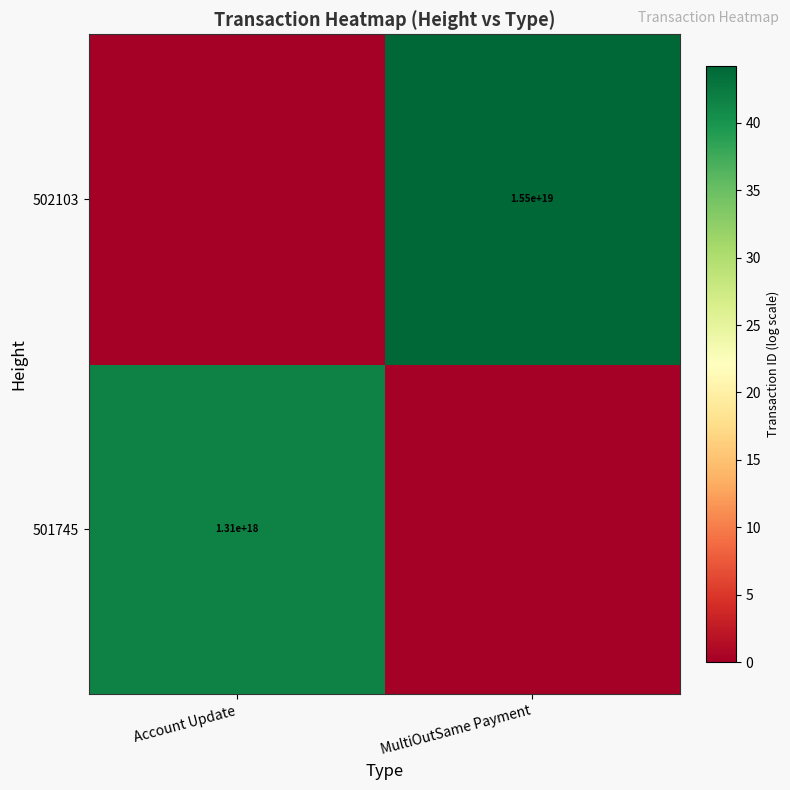

The 502103 series shows 15500000000000000000 at MultiOutSame Payment. True or false?

True